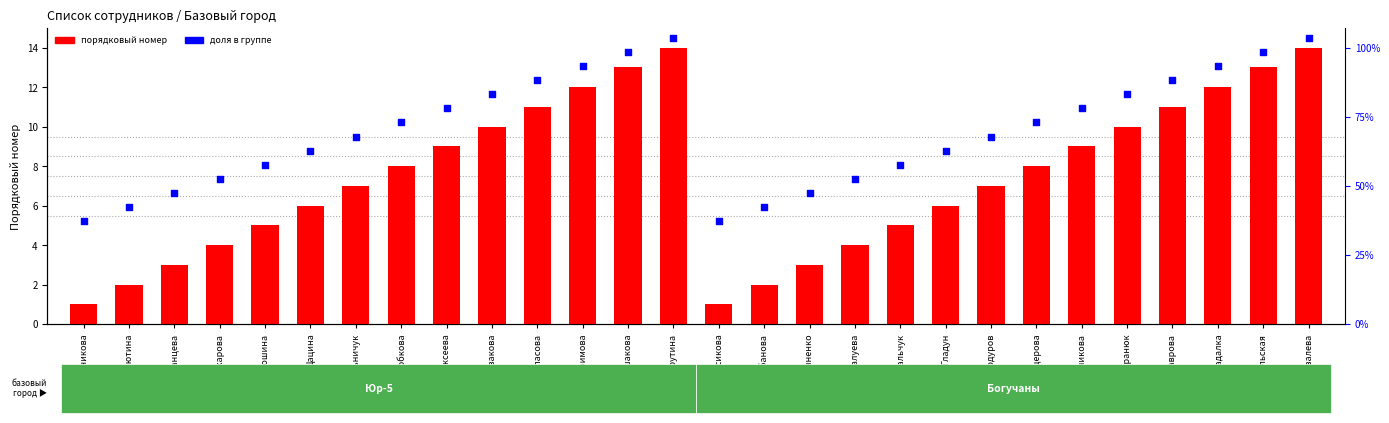

At which category is the sum across all series the highest?

Тарутина